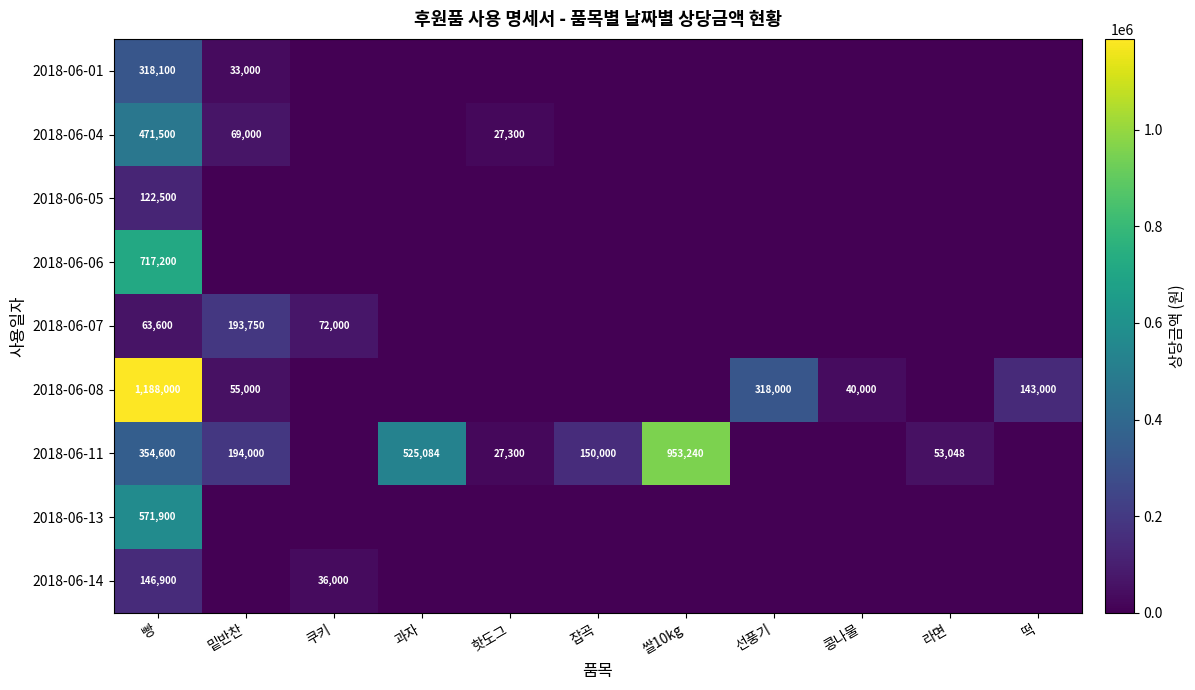

What is the total value across all series at 밑반찬?

544750